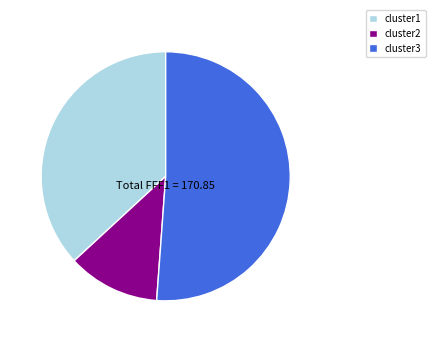

Rank the categories by value from lowest to highest.

cluster2, cluster1, cluster3